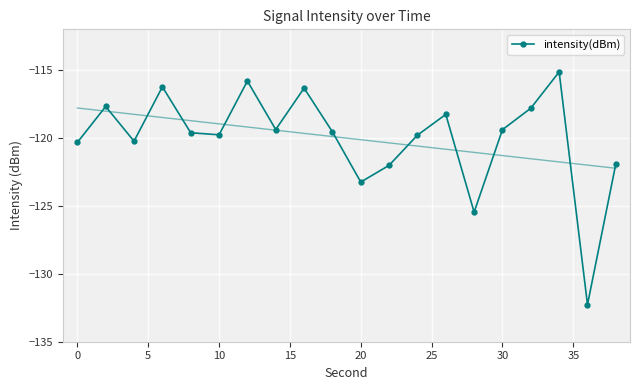

Where is intensity(dBm) nearest to the value -123?

20